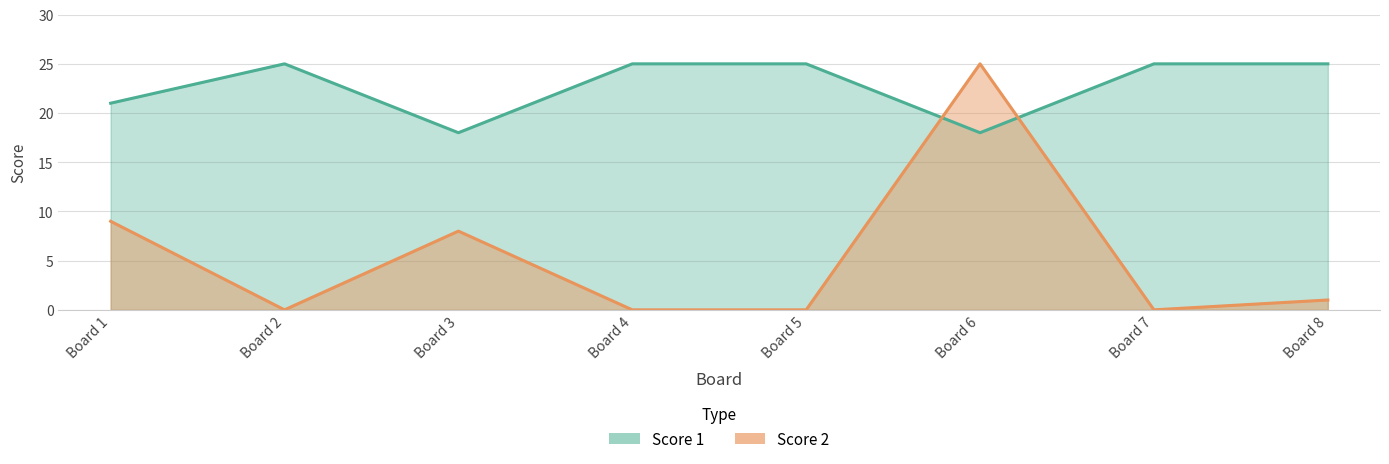

What is the greatest value displayed?

25